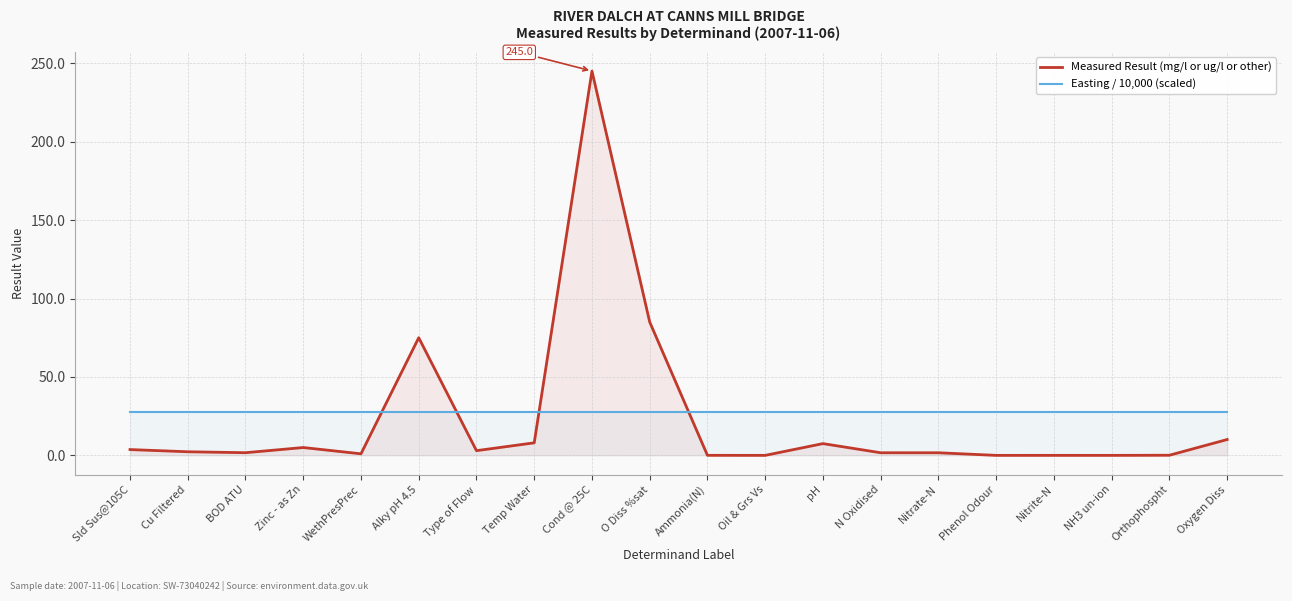

What is the label of the 11th point from the left?

Ammonia(N)